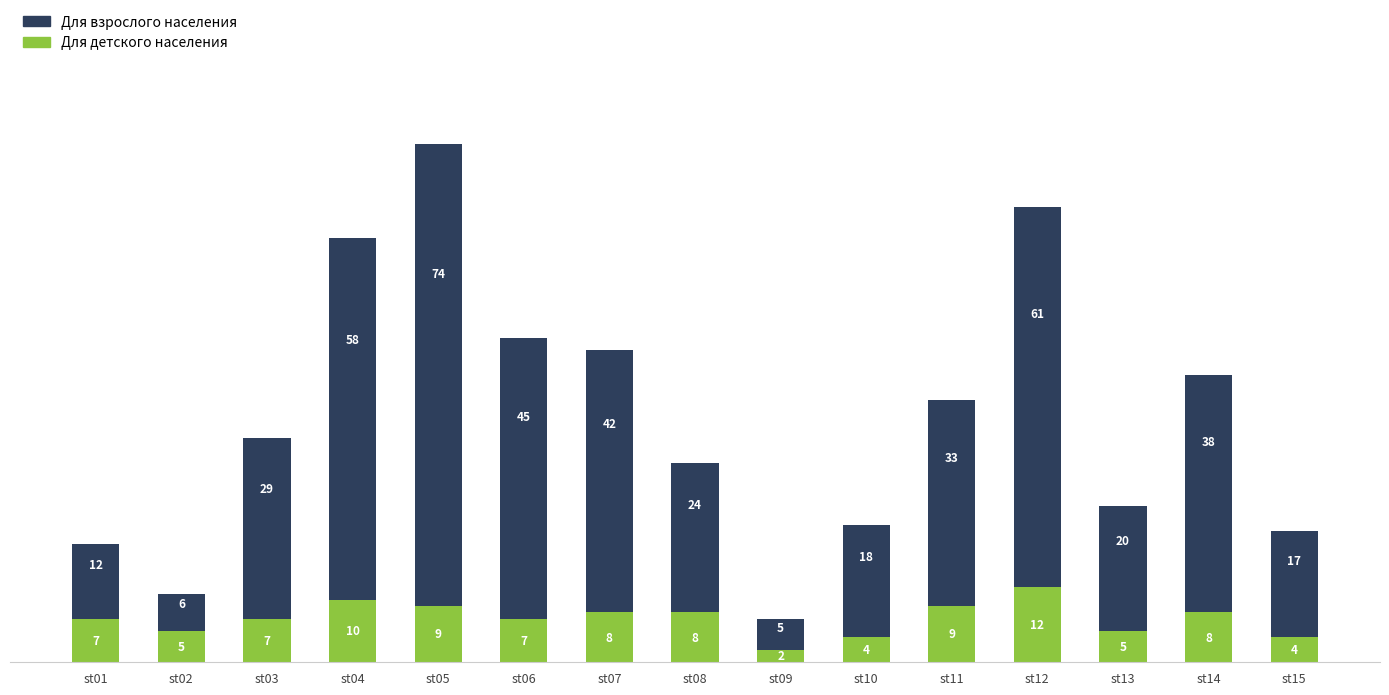

The Для детского населения series shows 8 at st14. True or false?

True